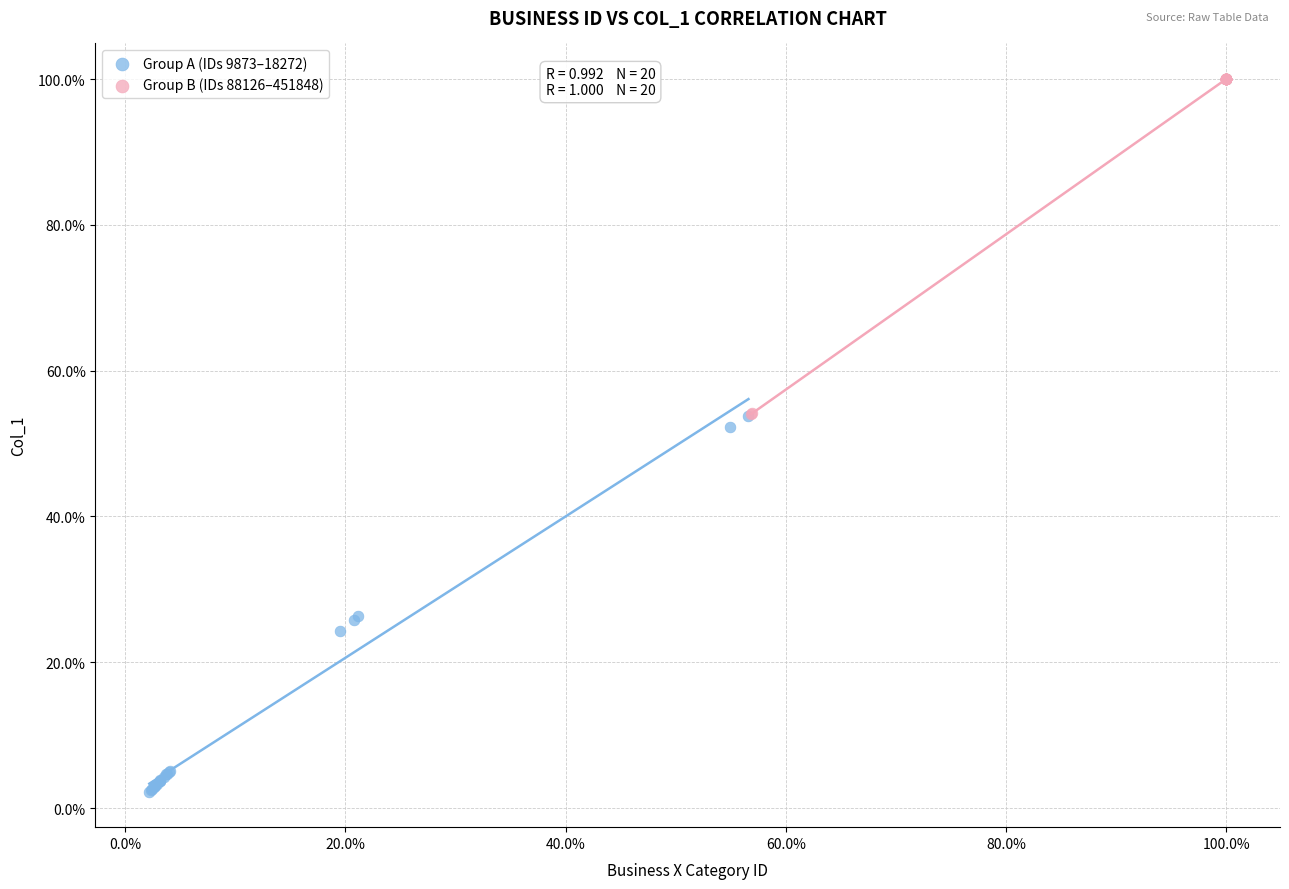

What are all the series names shown in the legend?

Group A (IDs 9873–18272), Group B (IDs 88126–451848)